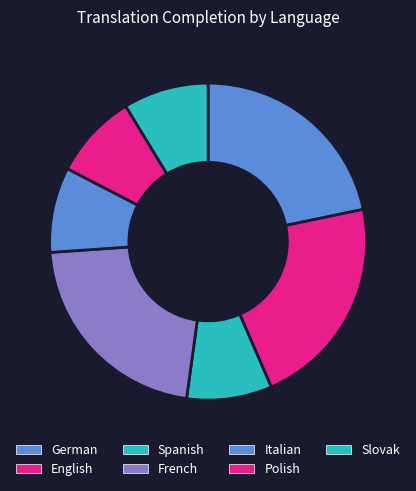

Is English the majority of the pie?

No